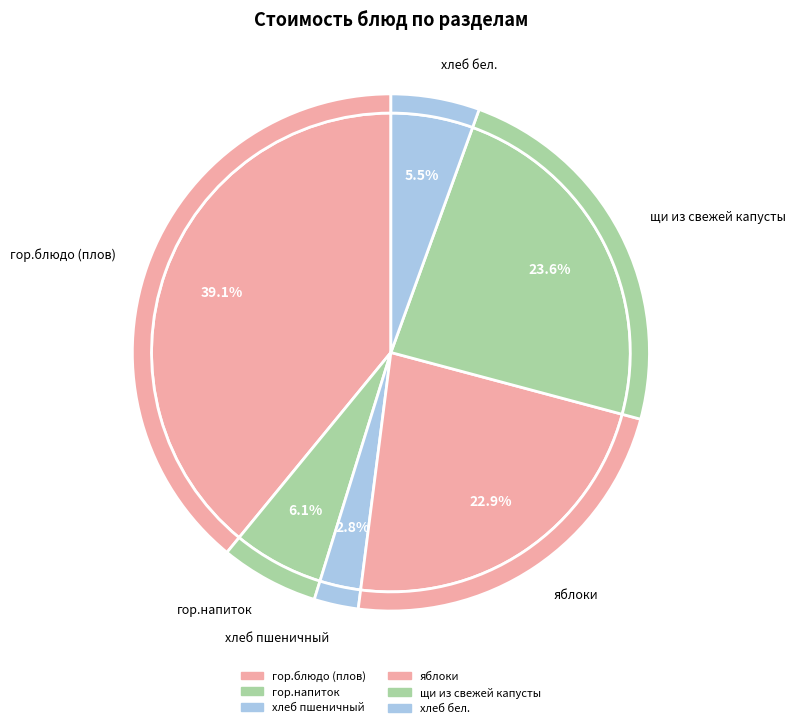

What is the ratio of the value at гор.напиток to the value at хлеб бел.?

1.1